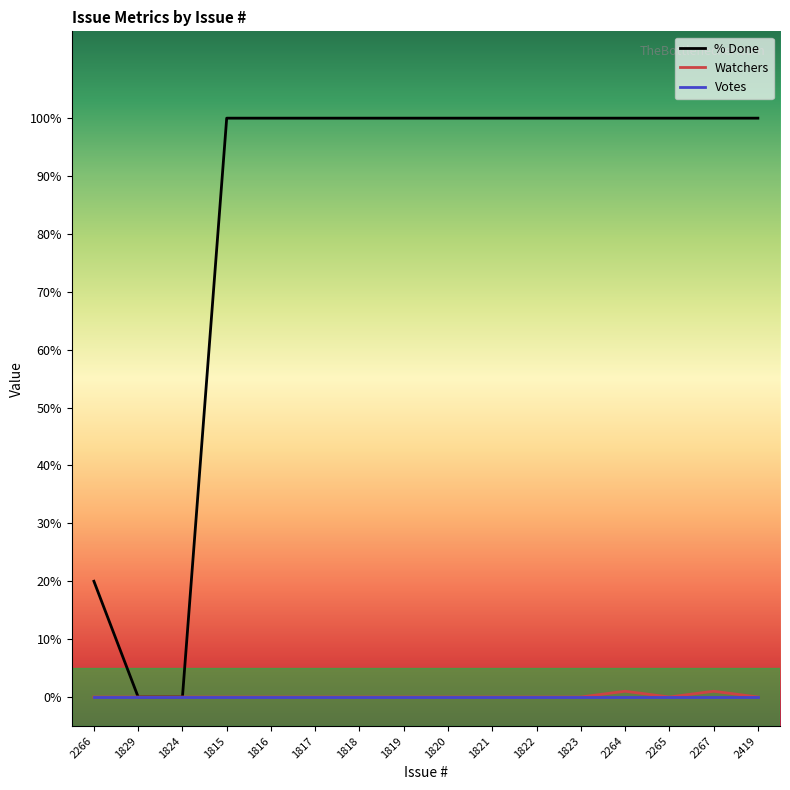

What position from the left is 1816?

5